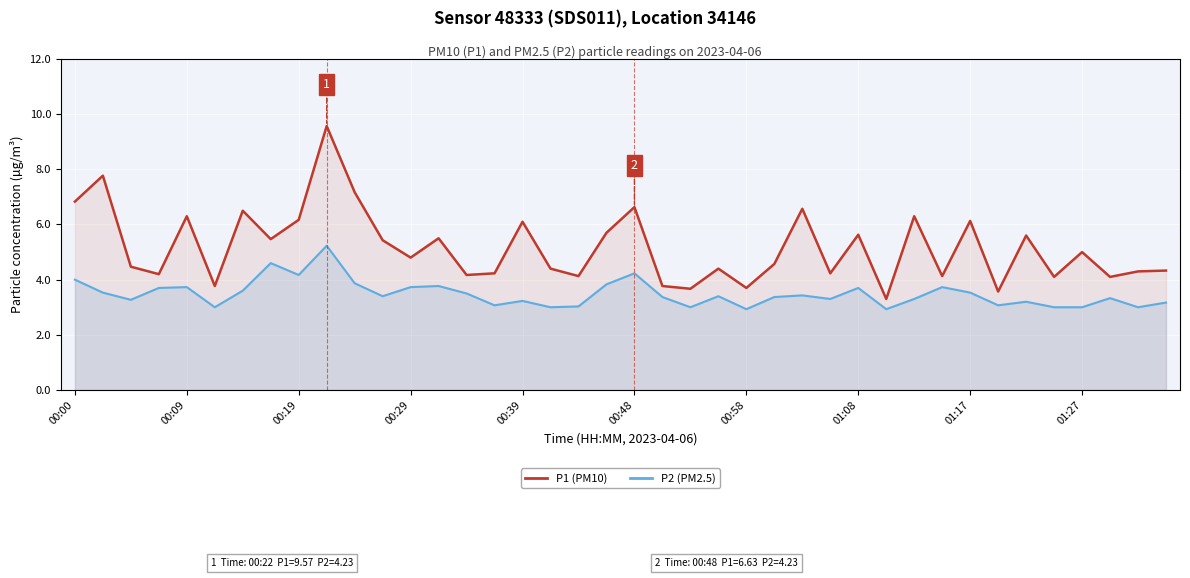

What are all the series names shown in the legend?

P1 (PM10), P2 (PM2.5)